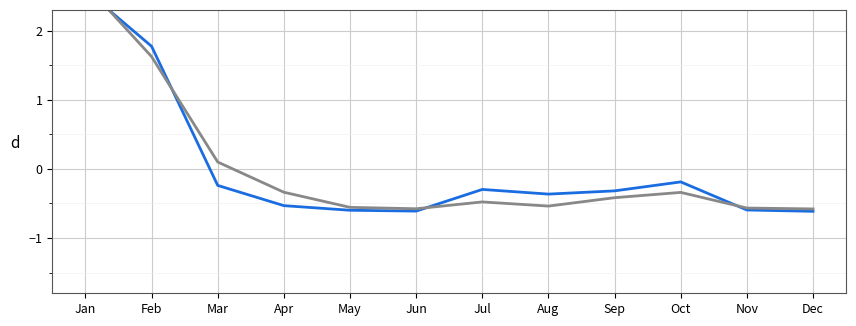

At which label does Population résidante non permanente Total reach its minimum?

Dec